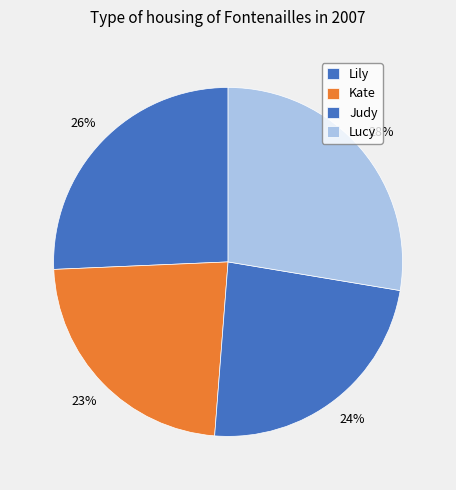

What percentage is the Judy slice, to the nearest percent?

24%